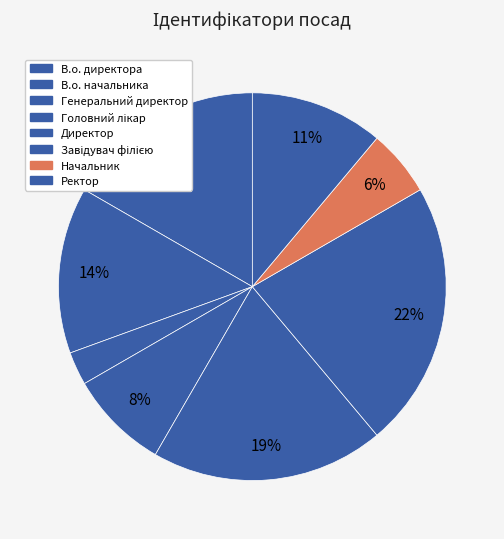

To the nearest percent, what is the difference between the largest and smallest slice percentages?

19%